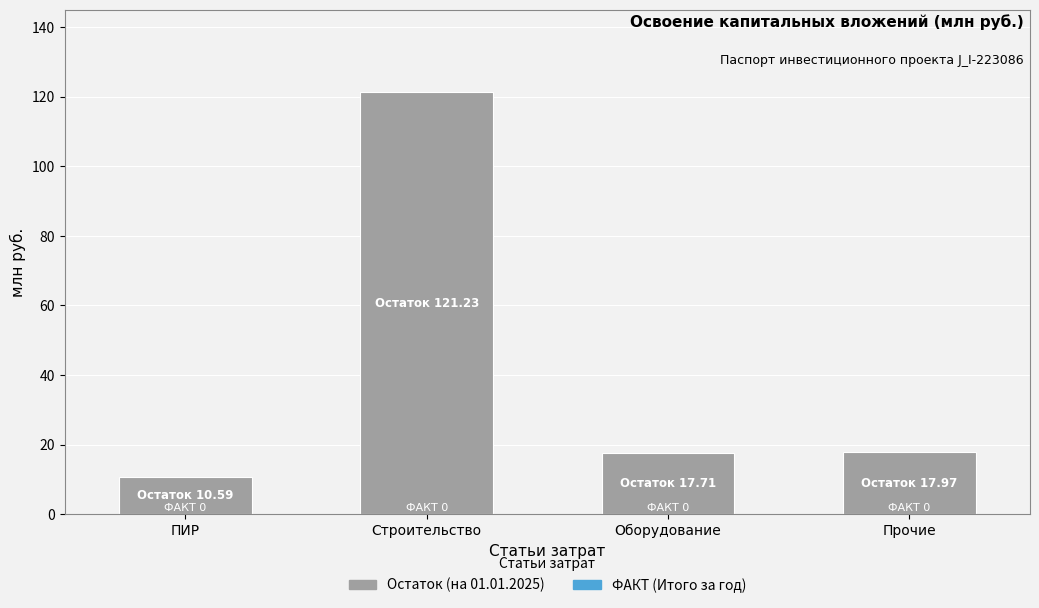

What is the approximate value at Оборудование?

17.7